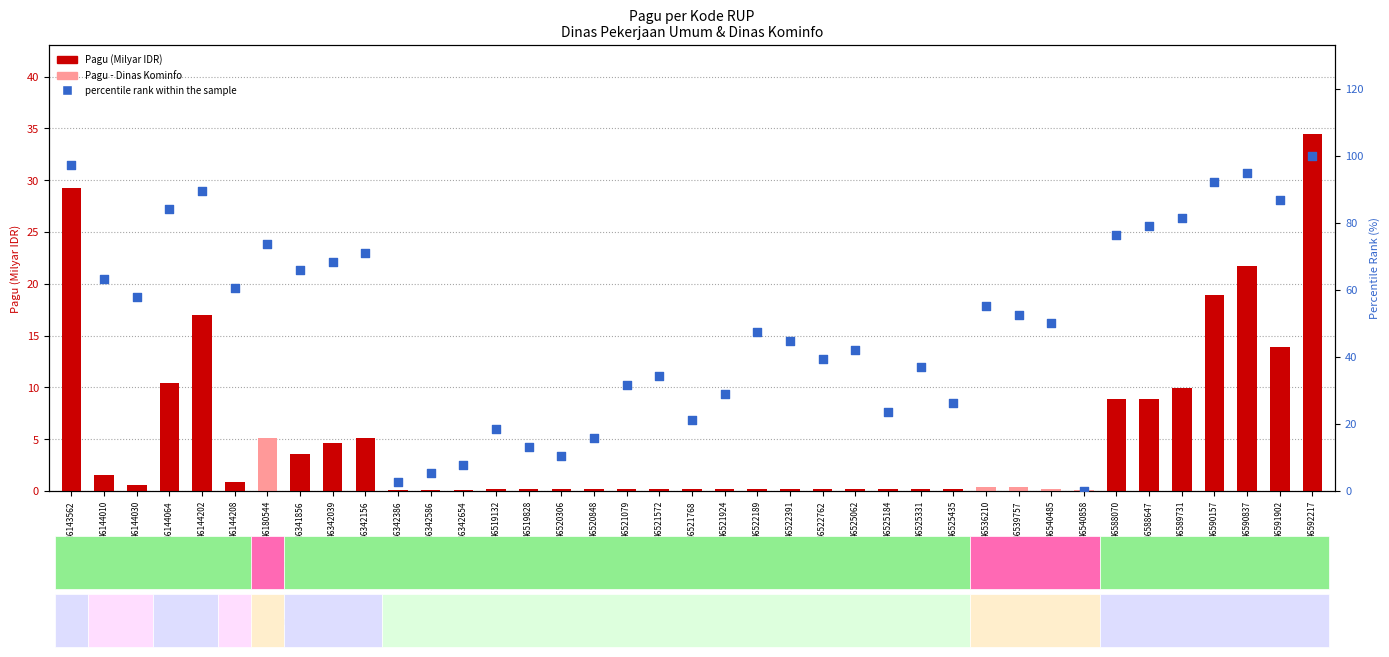

Which series reaches the maximum Y coordinate?

percentile rank within the sample